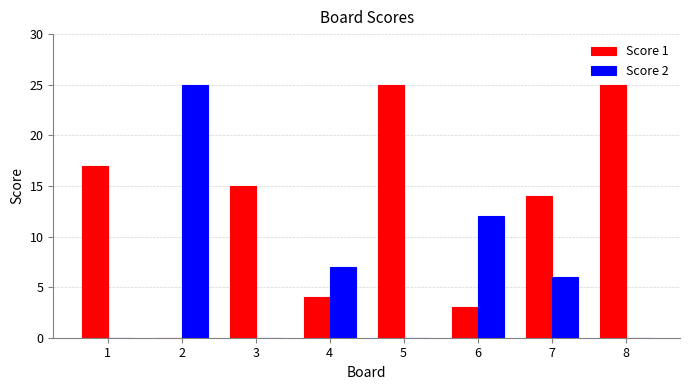

Which series changed the most between 1 and 2?

Score 2